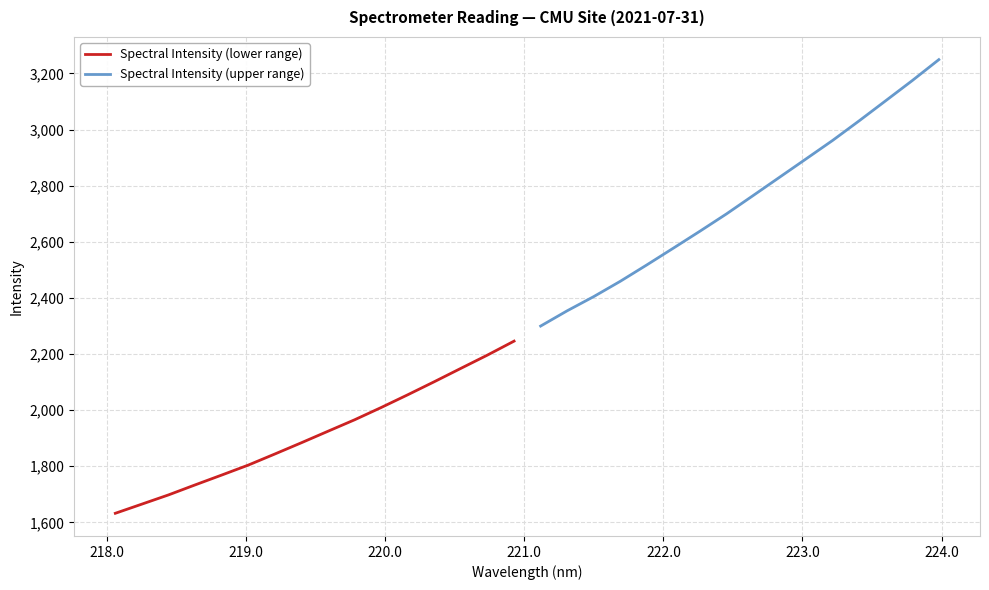

How many values in the Spectral Intensity (lower range) series are below 1924?

8